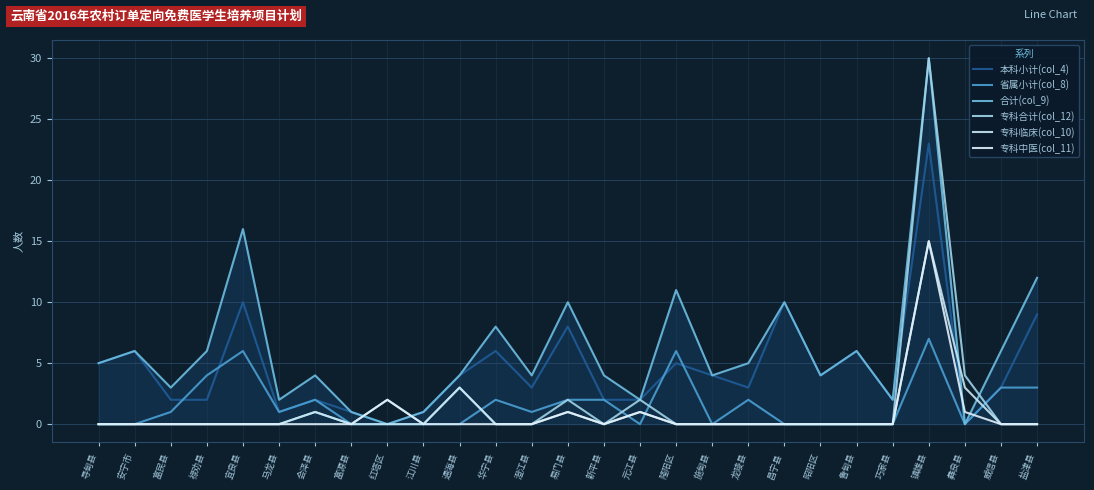

At which label does 专科中医(col_11) reach its minimum?

寻甸县